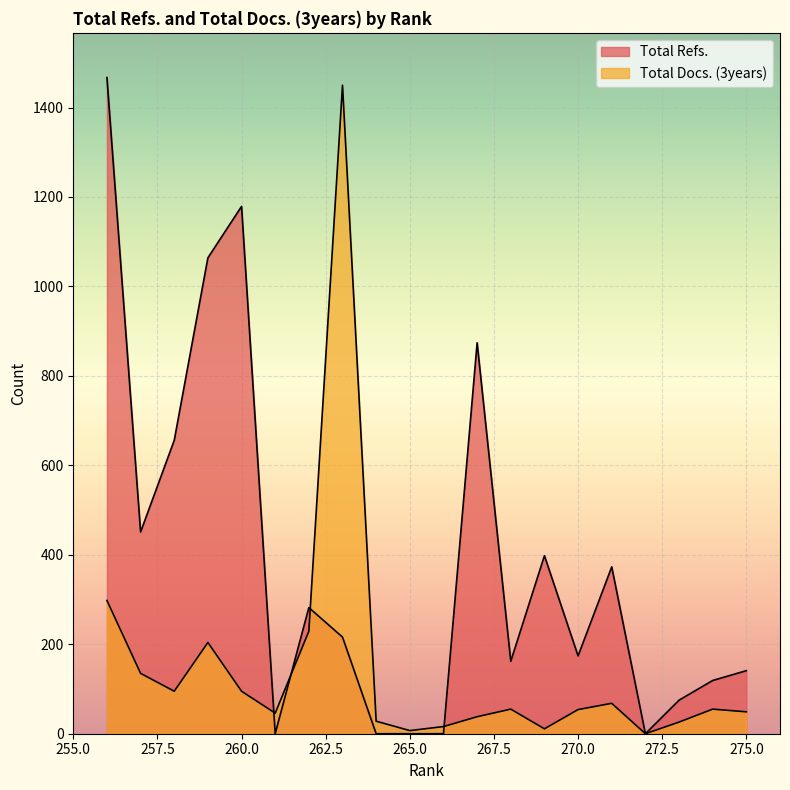

List the series in order of their overall mean, lowest first.

Total Docs. (3years), Total Refs.